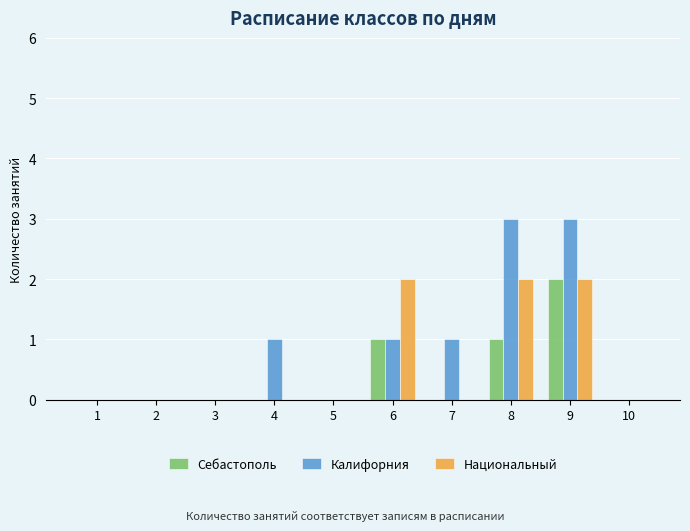

Between 3 and 4, which series saw the biggest shift?

Калифорния